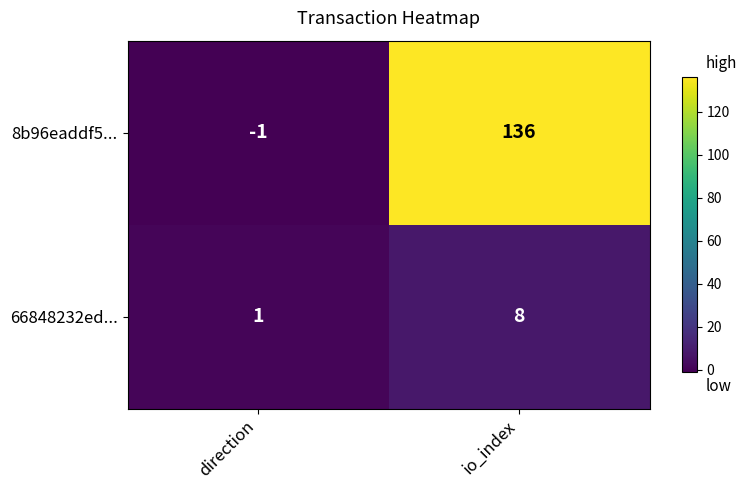

Reading left to right, extract all data points from this chart.

8b96eaddf5...: -1	136
66848232ed...: 1	8